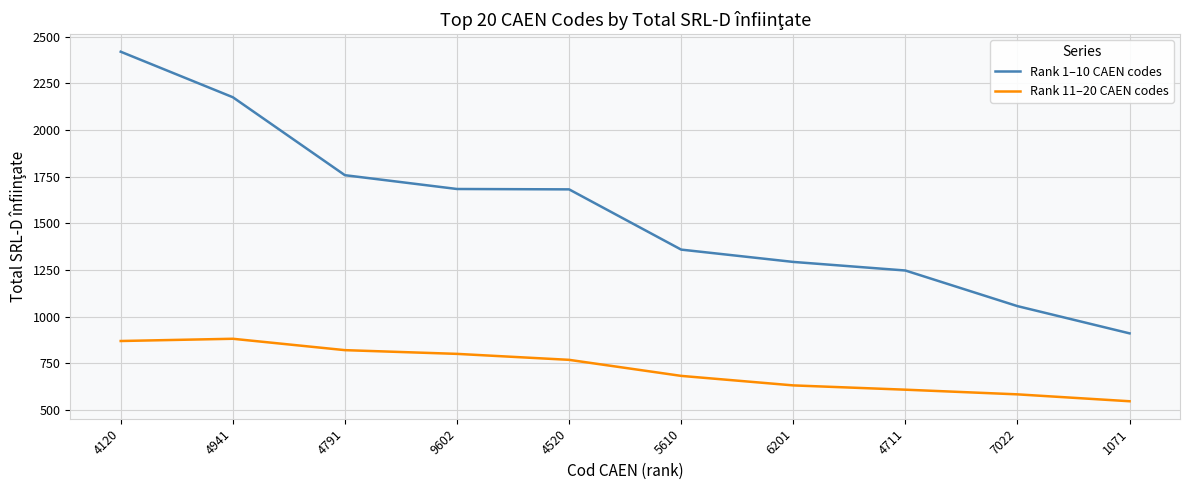

True or false: Rank 11–20 CAEN codes has more than 2 points higher than both neighbors.

False